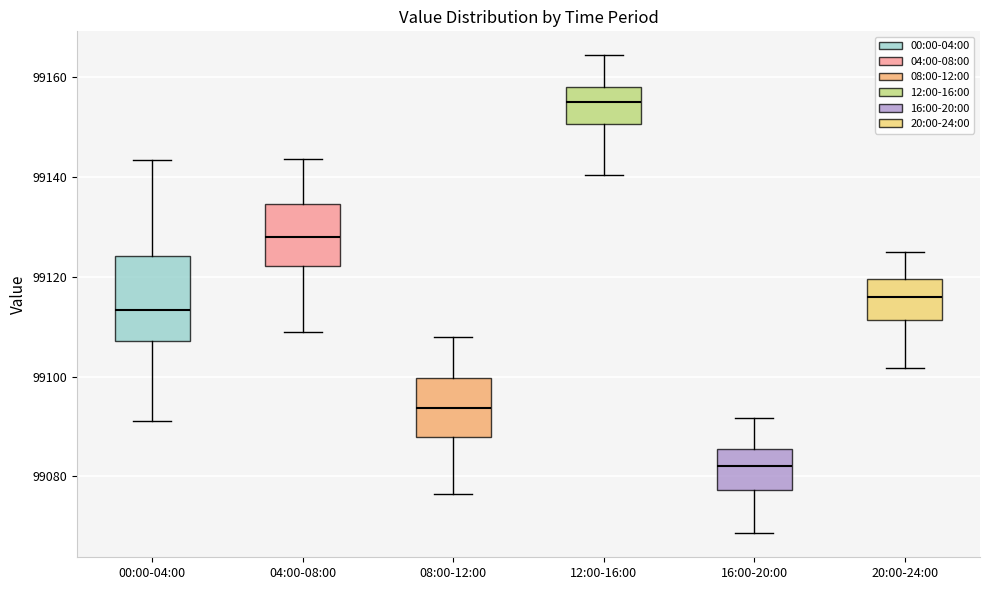

Comparing the boxes themselves (not the whiskers), which one is the tallest?

00:00-04:00